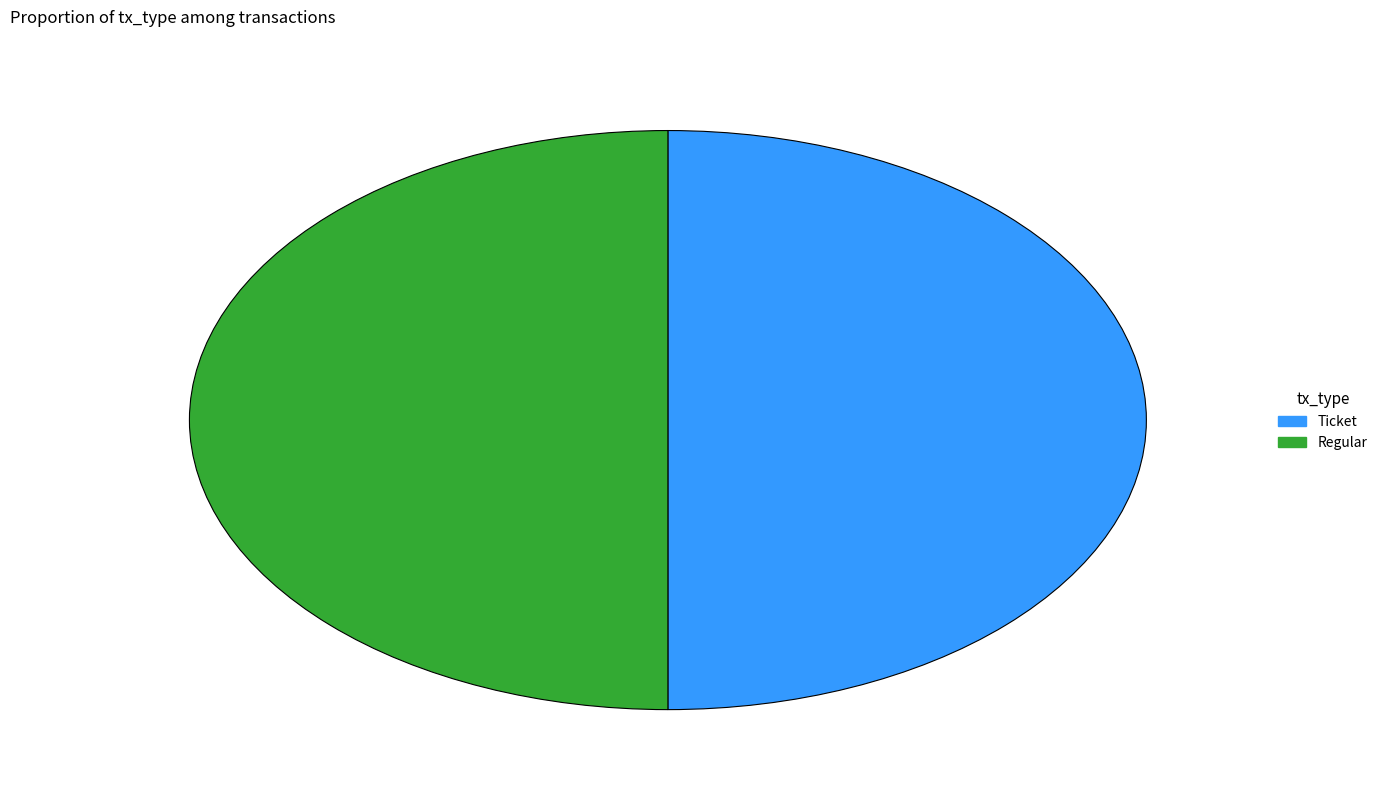

Approximately how many times larger is the value at Regular compared to Ticket?

1.0